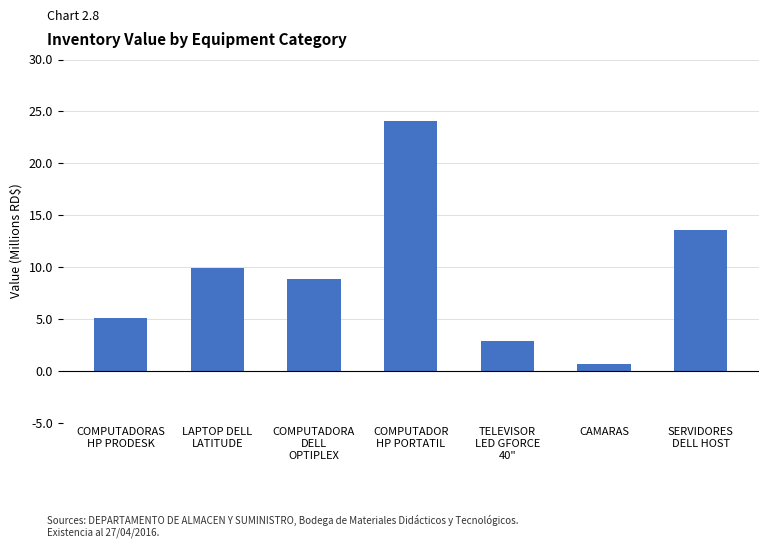

Reading left to right, transcribe all the data shown in this chart.

COMPUTADORAS
HP PRODESK=5.1	LAPTOP DELL
LATITUDE=9.9	COMPUTADORA
DELL
OPTIPLEX=8.8	COMPUTADOR
HP PORTATIL=24.1	TELEVISOR
LED GFORCE
40"=2.9	CAMARAS=0.6	SERVIDORES
DELL HOST=13.6